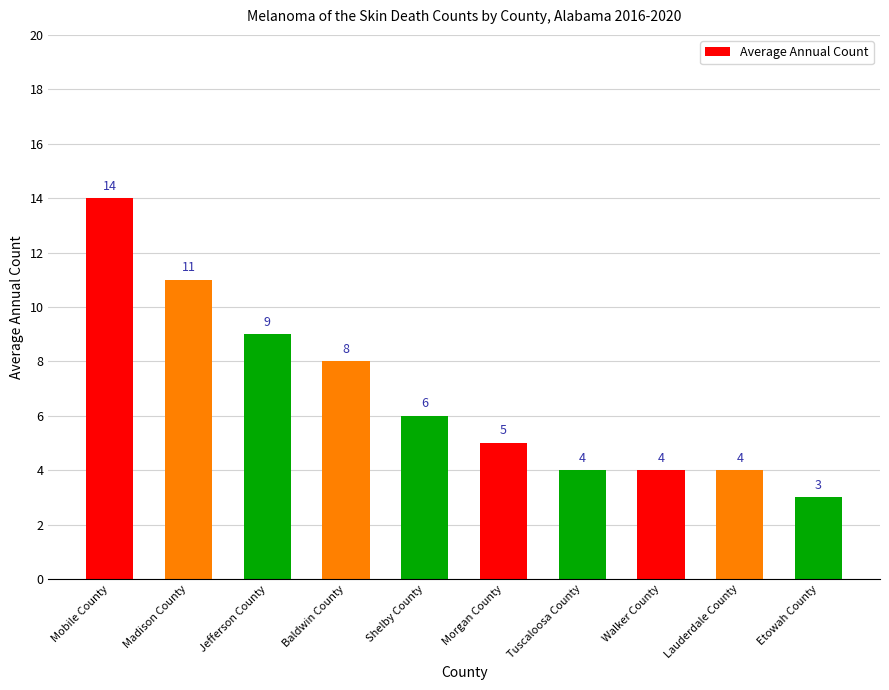

At which category does the chart reach its minimum across all series?

Etowah County